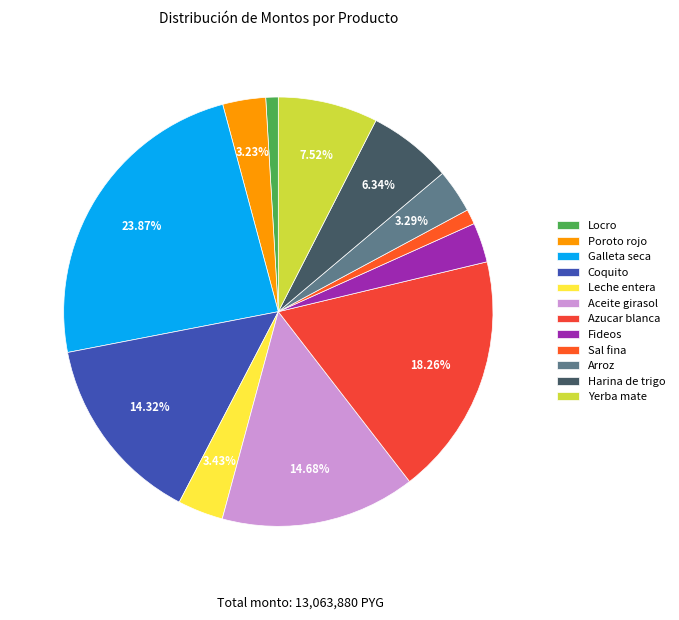

Which category has the biggest portion of the pie?

Galleta seca